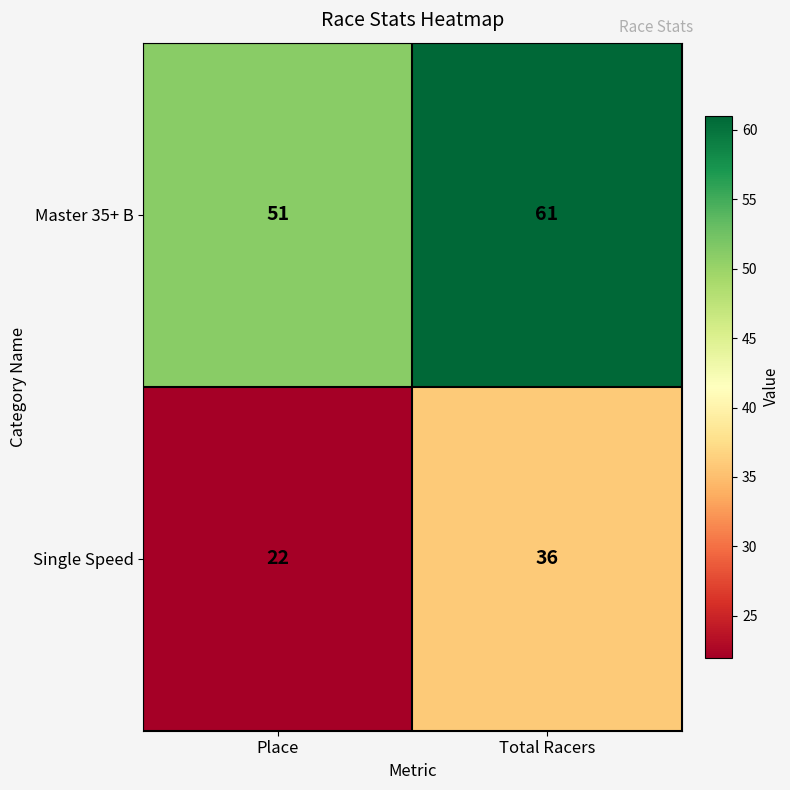

True or false: Single Speed has a value of 24 at Total Racers.

False